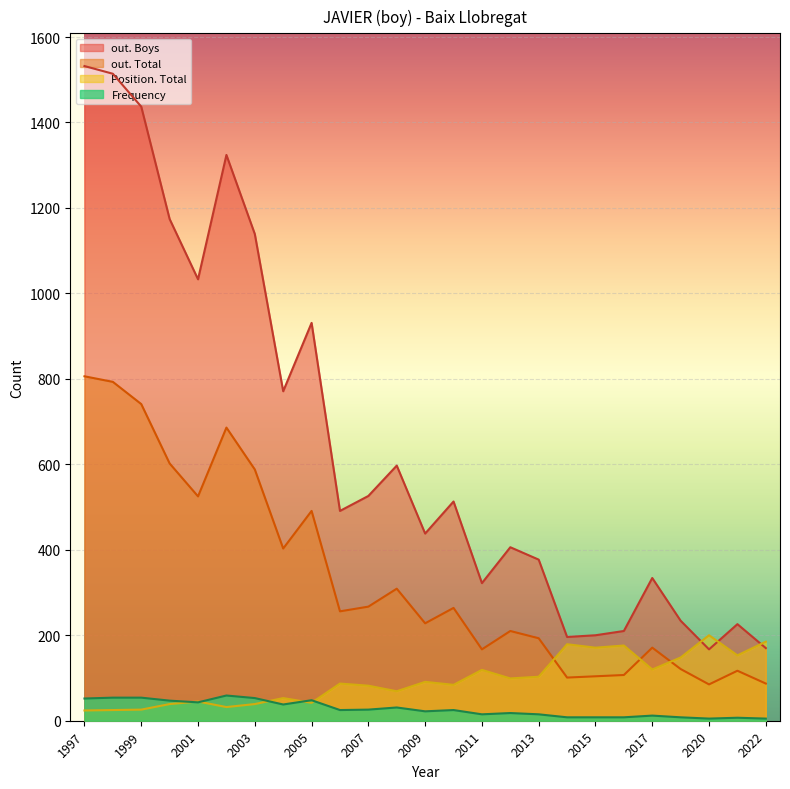

Reading right to left, transcribe all the data shown in this chart.

Frequency: 1997=52	1998=54	1999=54	2000=47	2001=43	2002=59	2003=53	2004=38	2005=48	2006=25	2007=26	2008=31	2009=22	2010=25	2011=15	2012=18	2013=15	2014=8	2015=8	2016=8	2017=12	2018=8	2020=5	2021=7	2022=5
Position. Total: 1997=24	1998=25	1999=26	2000=39	2001=45	2002=32	2003=39	2004=53	2005=42	2006=87	2007=82	2008=69	2009=91	2010=84	2011=119	2012=99	2013=103	2014=179	2015=171	2016=176	2017=120	2018=148	2020=200	2021=153	2022=185
out. Total: 1997=806	1998=793	1999=741	2000=602	2001=525	2002=686	2003=588	2004=403	2005=491	2006=256	2007=267	2008=309	2009=228	2010=264	2011=167	2012=210	2013=193	2014=101	2015=104	2016=107	2017=171	2018=121	2020=85	2021=117	2022=87
out. Boys: 1997=1532	1998=1514	1999=1437	2000=1174	2001=1033	2002=1324	2003=1139	2004=771	2005=931	2006=491	2007=526	2008=597	2009=438	2010=513	2011=322	2012=406	2013=377	2014=196	2015=200	2016=210	2017=334	2018=234	2020=167	2021=226	2022=170